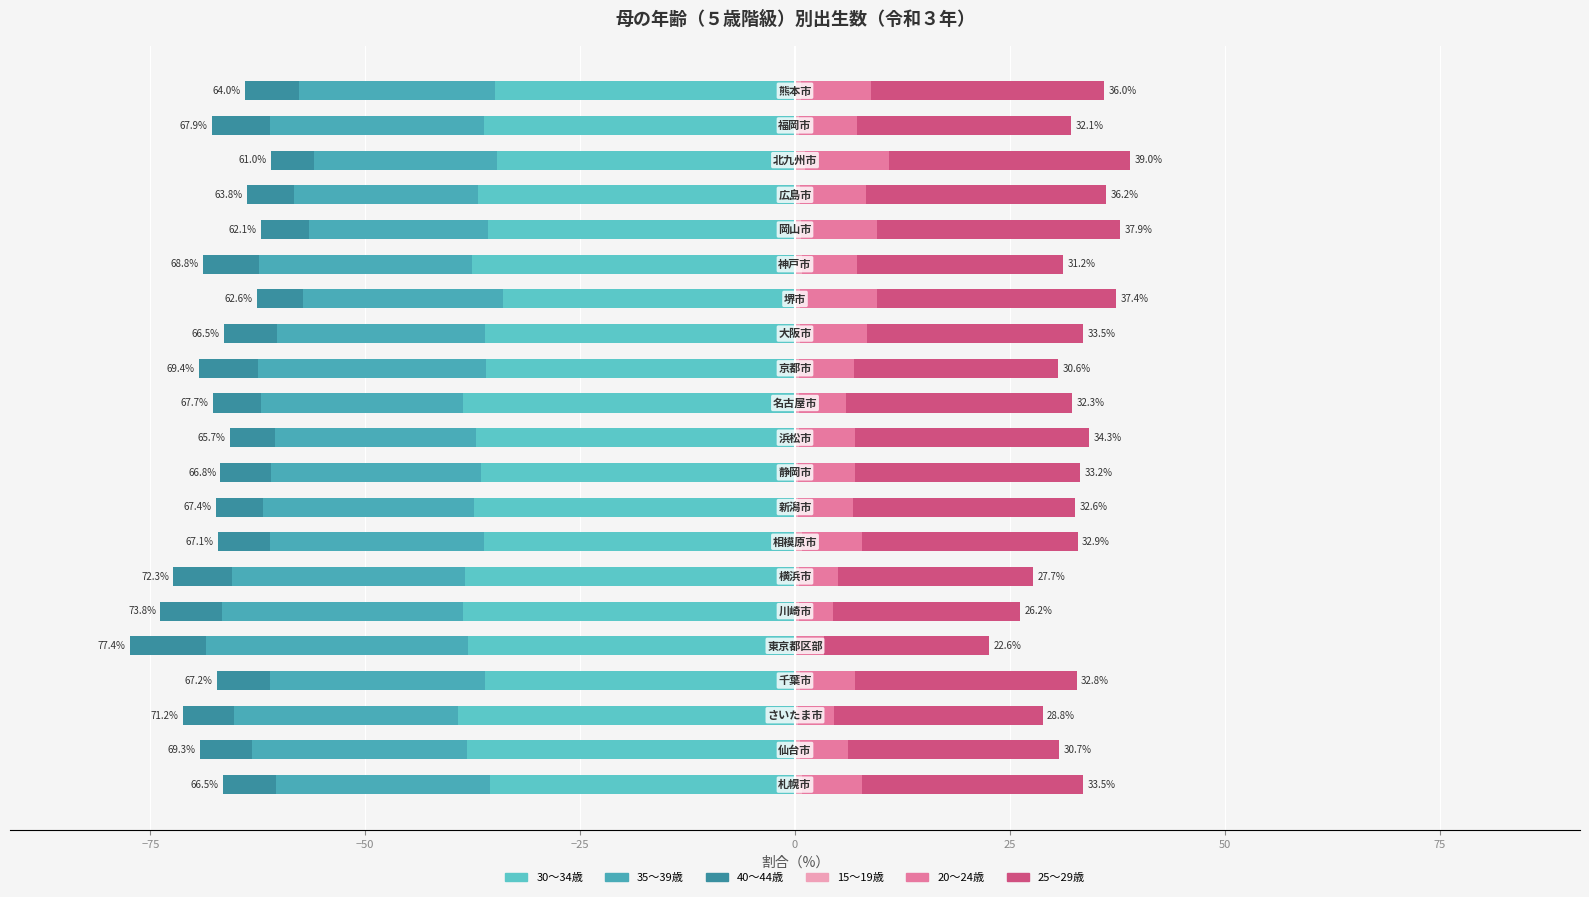

What is the minimum value shown in the chart?

-39.2